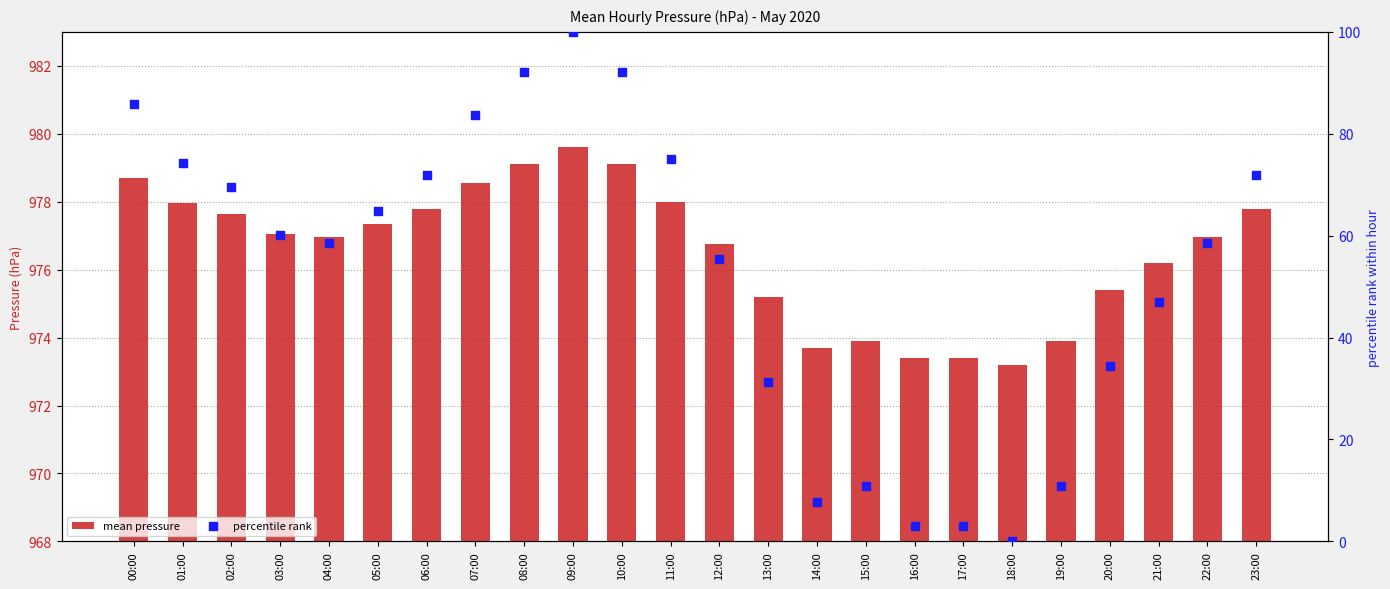

At how many categories does at least one series exceed 221?

24